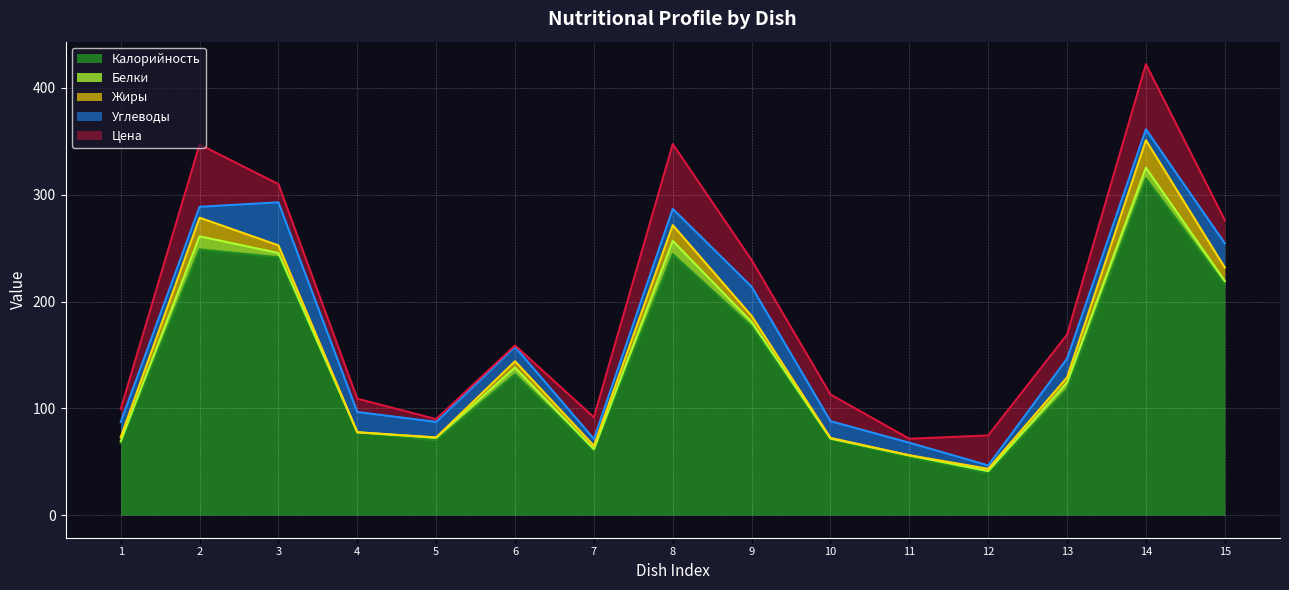

What is the average value of the Цена series?

24.8